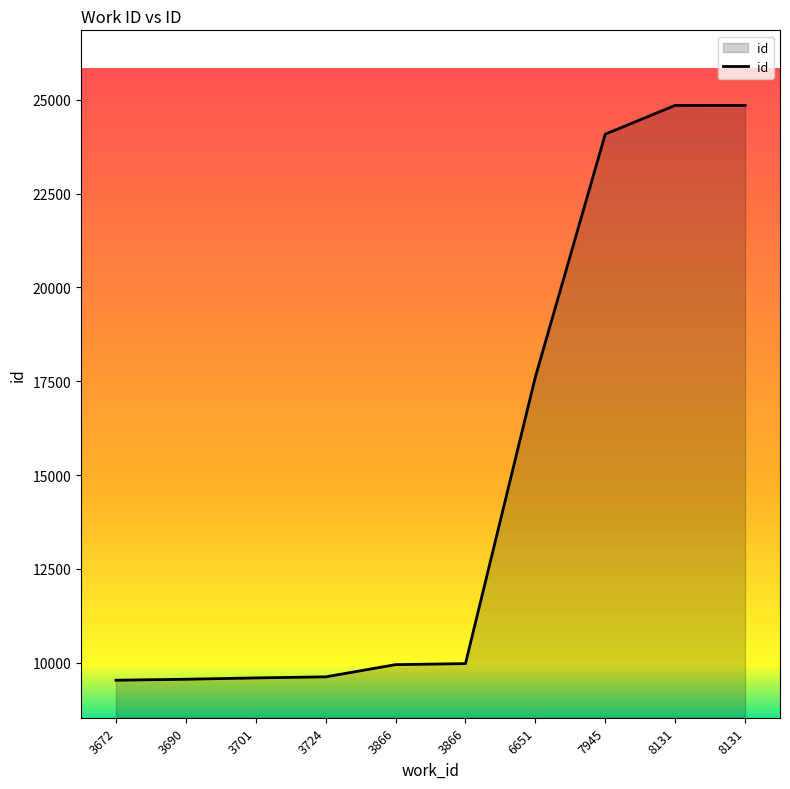

Reading left to right, extract all data points from this chart.

9529	9555	9590	9619	9944	9972	17613	24087	24854	24855